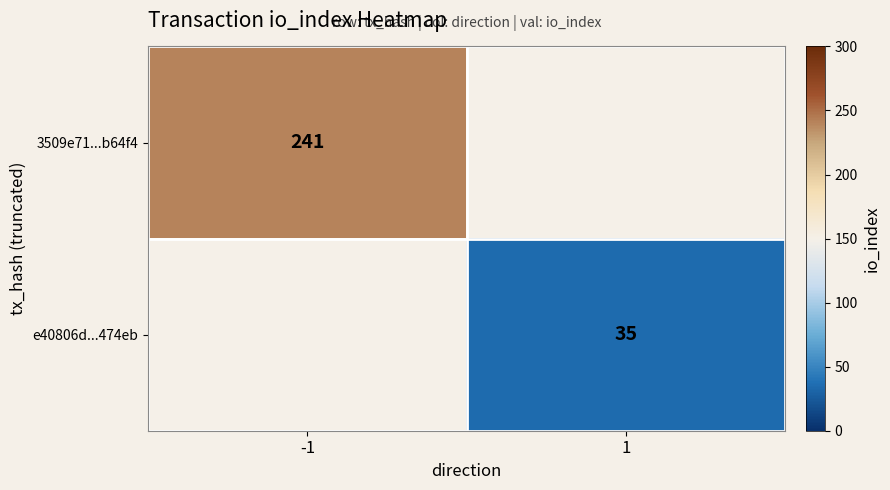

The e40806d...474eb series shows 22 at 1. True or false?

False